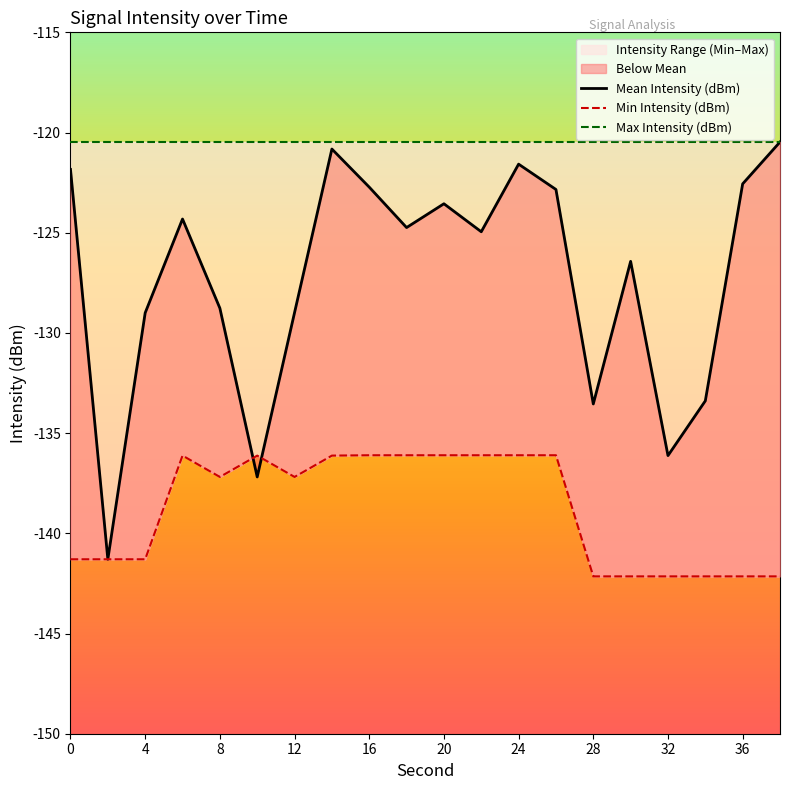

Is the value of Max Intensity (dBm) at 14 greater than the value of Mean Intensity (dBm) at 20?

Yes